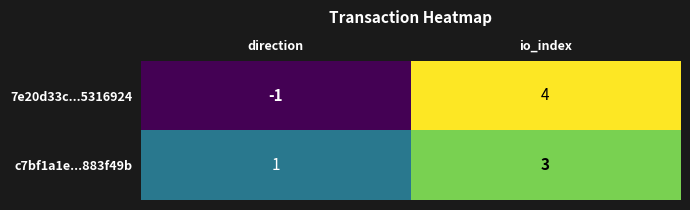

Rank the series by their average value, from lowest to highest.

7e20d33c...5316924, c7bf1a1e...883f49b